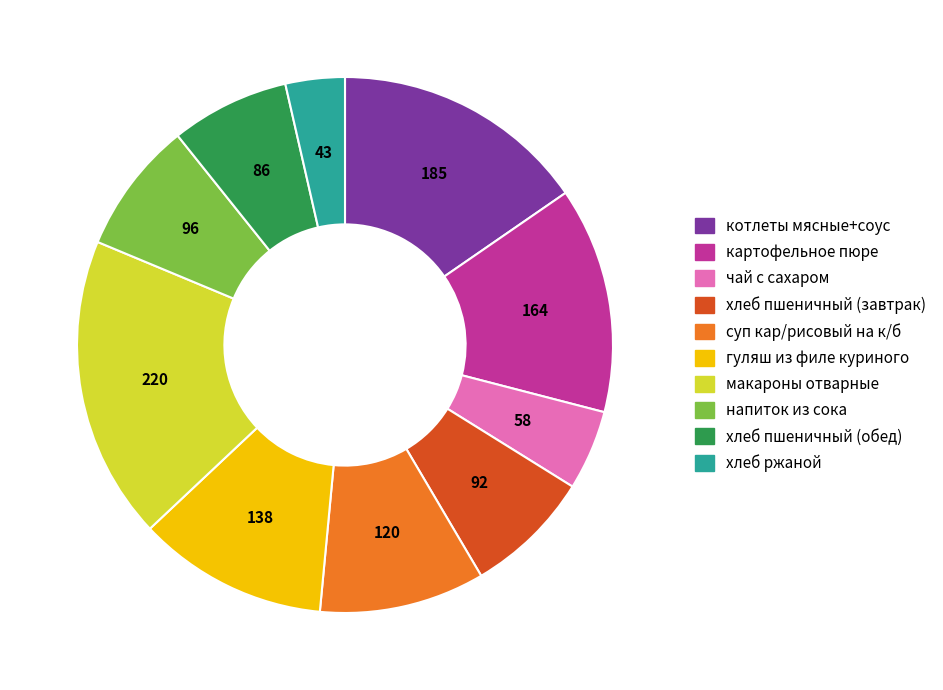

Does any single category account for the majority?

No